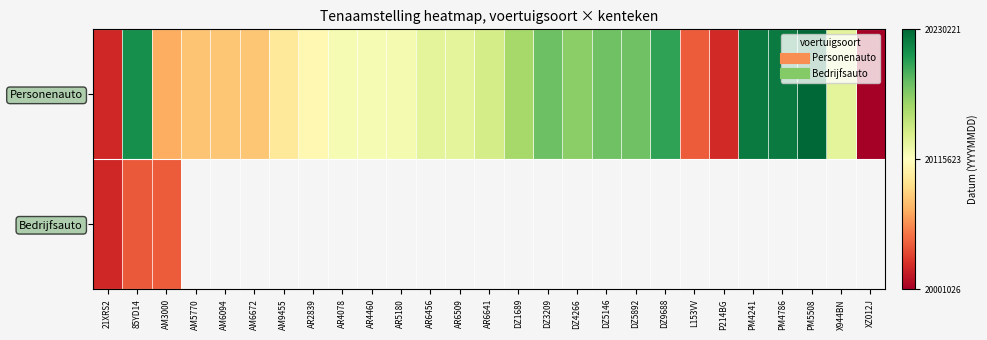

At which category is the sum across all series the highest?

85YD14